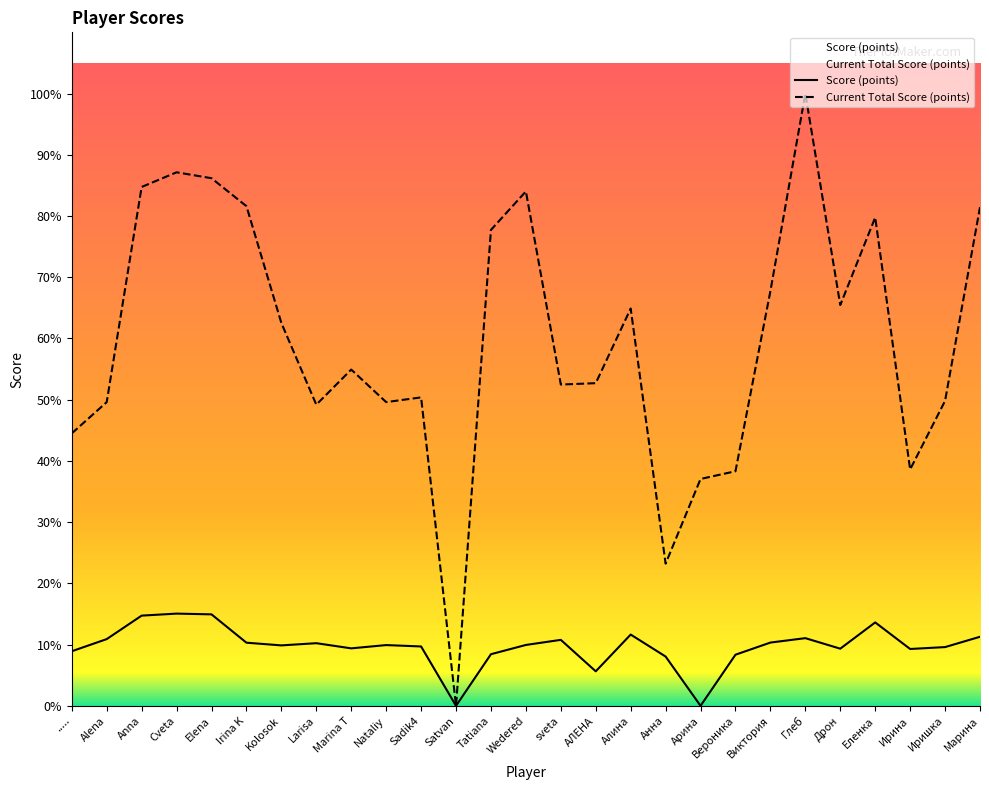

Is this an area chart (filled region under the line)?

No